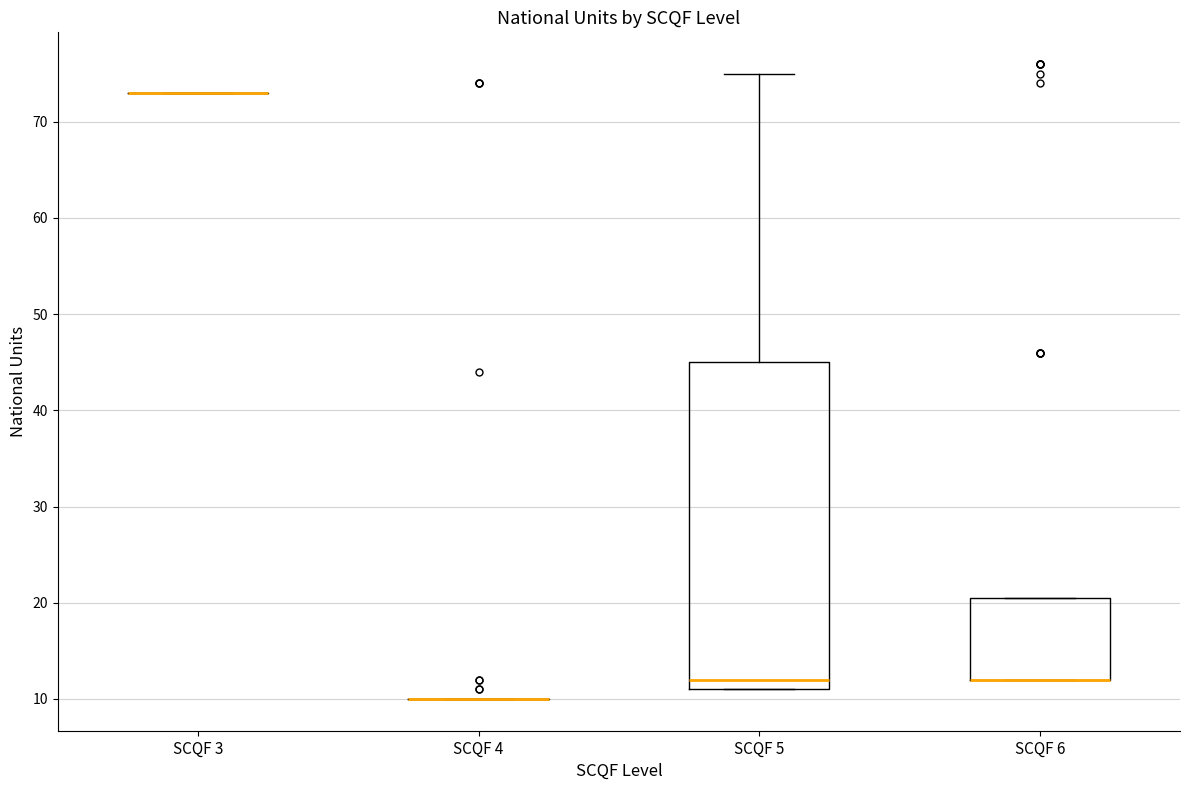

Reading left to right, transcribe this box plot: for each box, give where its median line is, the range the box spans, and where its two whiskers end, as read against the y-axis. The values are not printed on the chart, so give them approximately, as read against the axis.

SCQF 3: box collapsed to a line at 73, whiskers 73 to 73
SCQF 4: box collapsed to a line at 10, whiskers 10 to 10
SCQF 5: median 12, box 11 to 45, whiskers 11 to 75
SCQF 6: median 12 (drawn on the box's lower edge), box 12 to 21, whiskers 12 to 21